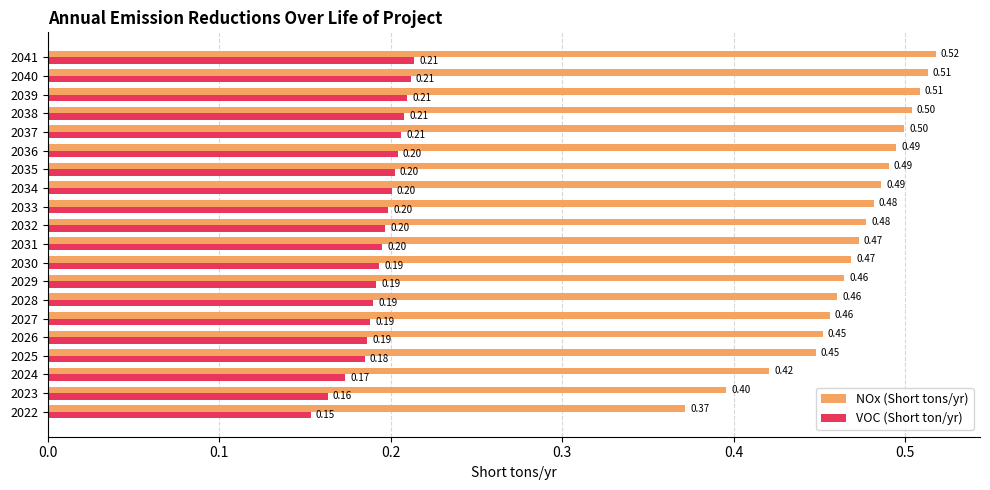

List the series in order of their peak value, highest first.

NOx (Short tons/yr), VOC (Short ton/yr)